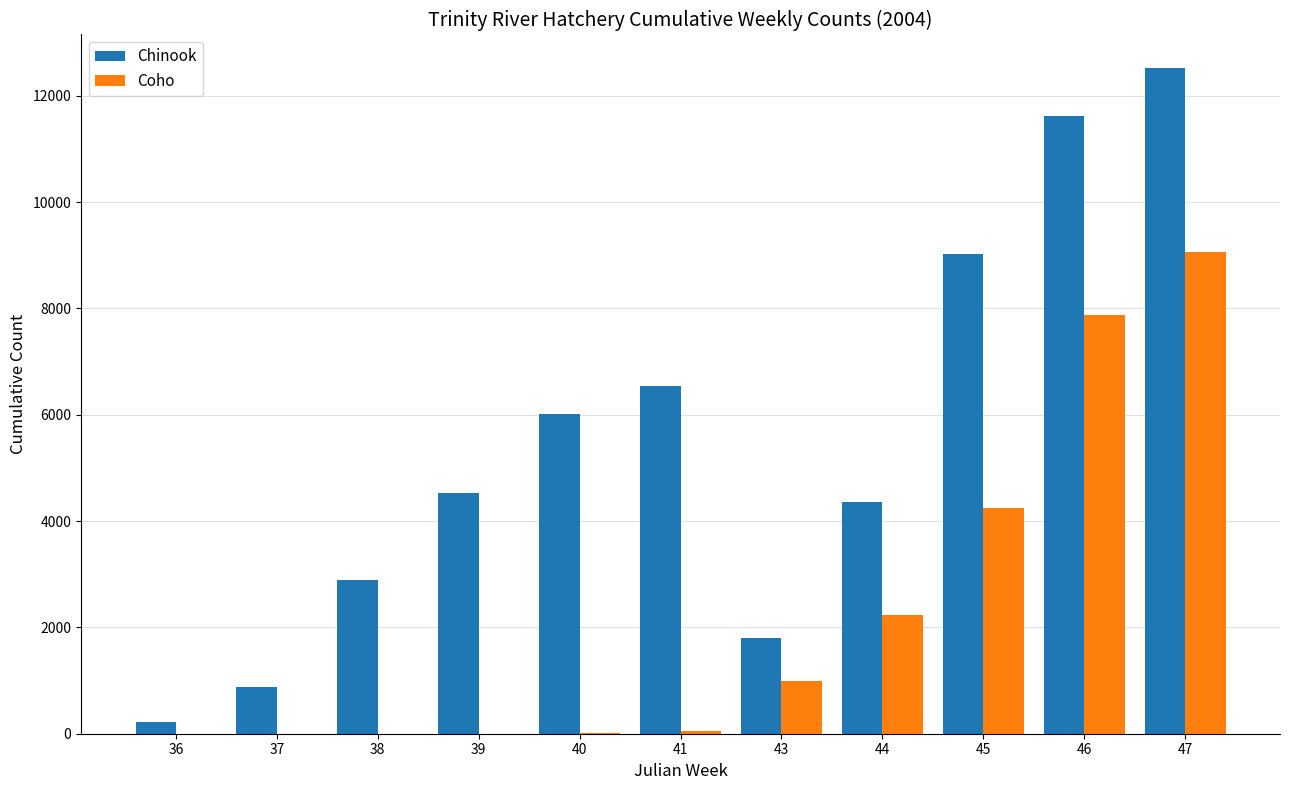

Between 43 and 44, which series saw the biggest shift?

Chinook